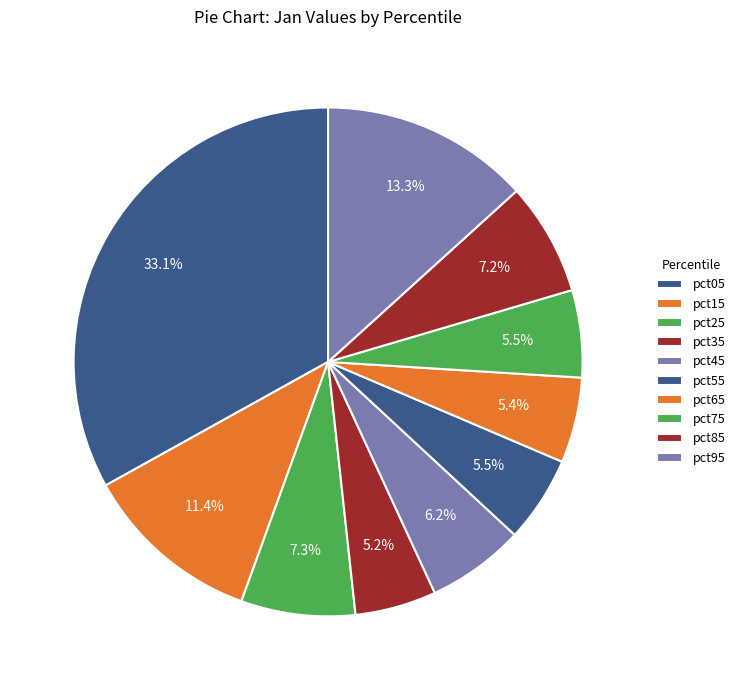

The pct35 slice represents 15% of the pie. True or false?

False